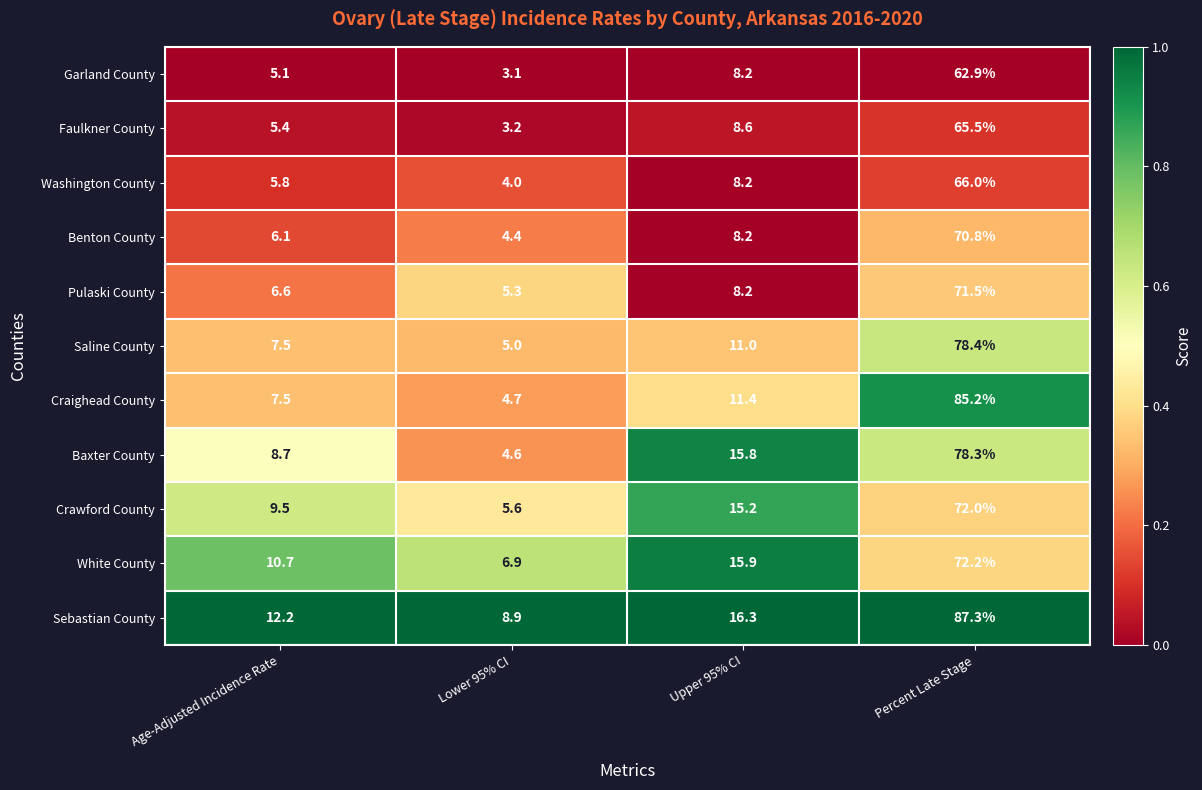

List the labels in order of Faulkner County value, largest first.

Percent Late Stage, Upper 95% CI, Age-Adjusted Incidence Rate, Lower 95% CI